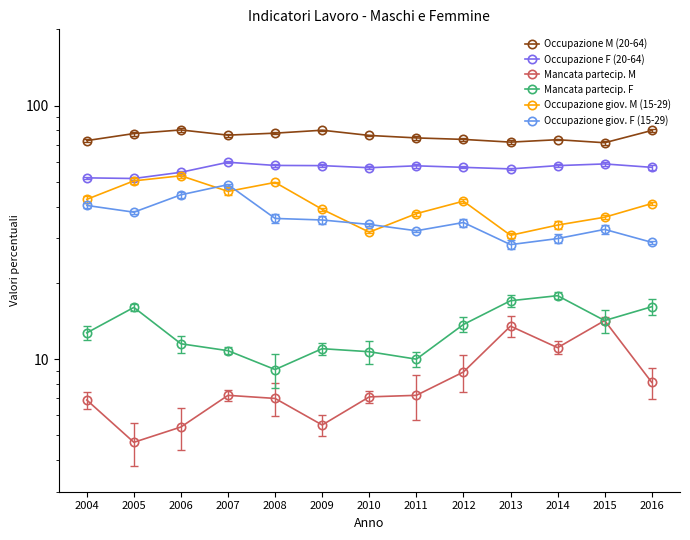

Between 2014 and 2010, which is larger?

2010